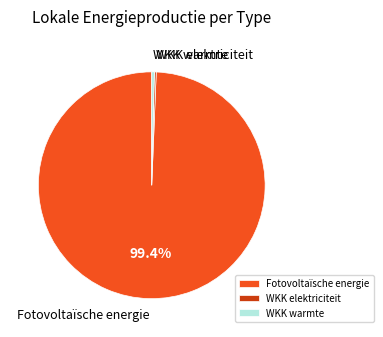

To the nearest percent, what portion does Fotovoltaïsche energie represent?

99%